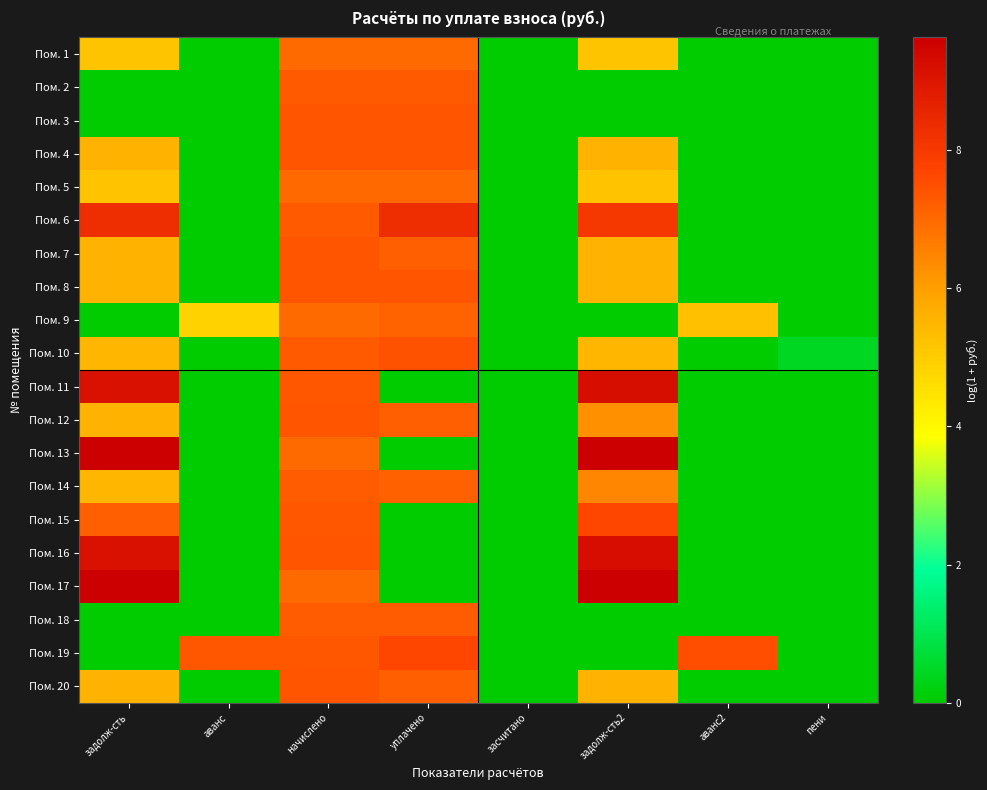

Reading left to right, extract all data points from this chart.

Пом. 1: задолж-сть=5.2	аванс=0.0	начислено=7.0	уплачено=7.0	засчитано=0.0	задолж-сть2=5.2	аванс2=0.0	пени=0.0
Пом. 2: задолж-сть=0.0	аванс=0.0	начислено=7.3	уплачено=7.3	засчитано=0.0	задолж-сть2=0.0	аванс2=0.0	пени=0.0
Пом. 3: задолж-сть=0.0	аванс=0.0	начислено=7.4	уплачено=7.4	засчитано=0.0	задолж-сть2=0.0	аванс2=0.0	пени=0.0
Пом. 4: задолж-сть=5.6	аванс=0.0	начислено=7.4	уплачено=7.4	засчитано=0.0	задолж-сть2=5.6	аванс2=0.0	пени=0.0
Пом. 5: задолж-сть=5.2	аванс=0.0	начислено=7.0	уплачено=7.0	засчитано=0.0	задолж-сть2=5.2	аванс2=0.0	пени=0.0
Пом. 6: задолж-сть=8.3	аванс=0.0	начислено=7.3	уплачено=8.3	засчитано=0.0	задолж-сть2=8.1	аванс2=0.0	пени=0.0
Пом. 7: задолж-сть=5.6	аванс=0.0	начислено=7.4	уплачено=7.2	засчитано=0.0	задолж-сть2=5.6	аванс2=0.0	пени=0.0
Пом. 8: задолж-сть=5.6	аванс=0.0	начислено=7.4	уплачено=7.4	засчитано=0.0	задолж-сть2=5.6	аванс2=0.0	пени=0.0
Пом. 9: задолж-сть=0.0	аванс=4.9	начислено=7.0	уплачено=7.1	засчитано=0.0	задолж-сть2=0.0	аванс2=5.3	пени=0.0
Пом. 10: задолж-сть=5.5	аванс=0.0	начислено=7.3	уплачено=7.4	засчитано=0.0	задолж-сть2=5.5	аванс2=0.0	пени=0.4
Пом. 11: задолж-сть=9.1	аванс=0.0	начислено=7.4	уплачено=0.0	засчитано=0.0	задолж-сть2=9.2	аванс2=0.0	пени=0.0
Пом. 12: задолж-сть=5.6	аванс=0.0	начислено=7.4	уплачено=7.2	засчитано=0.0	задолж-сть2=6.3	аванс2=0.0	пени=0.0
Пом. 13: задолж-сть=9.6	аванс=0.0	начислено=7.0	уплачено=0.0	засчитано=0.0	задолж-сть2=9.6	аванс2=0.0	пени=0.0
Пом. 14: задолж-сть=5.5	аванс=0.0	начислено=7.3	уплачено=7.1	засчитано=0.0	задолж-сть2=6.4	аванс2=0.0	пени=0.0
Пом. 15: задолж-сть=7.2	аванс=0.0	начислено=7.3	уплачено=0.0	засчитано=0.0	задолж-сть2=7.6	аванс2=0.0	пени=0.0
Пом. 16: задолж-сть=9.1	аванс=0.0	начислено=7.4	уплачено=0.0	засчитано=0.0	задолж-сть2=9.2	аванс2=0.0	пени=0.0
Пом. 17: задолж-сть=9.6	аванс=0.0	начислено=7.0	уплачено=0.0	засчитано=0.0	задолж-сть2=9.6	аванс2=0.0	пени=0.0
Пом. 18: задолж-сть=0.0	аванс=0.0	начислено=7.3	уплачено=7.3	засчитано=0.0	задолж-сть2=0.0	аванс2=0.0	пени=0.0
Пом. 19: задолж-сть=0.0	аванс=7.3	начислено=7.3	уплачено=7.7	засчитано=0.0	задолж-сть2=0.0	аванс2=7.5	пени=0.0
Пом. 20: задолж-сть=5.6	аванс=0.0	начислено=7.4	уплачено=7.2	засчитано=0.0	задолж-сть2=5.6	аванс2=0.0	пени=0.0